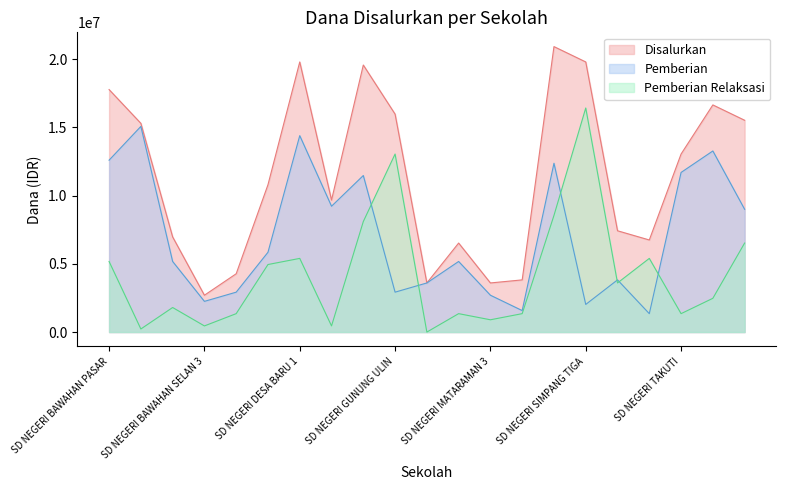

Which label corresponds to the largest value in the chart?

SD NEGERI PEMATANG DANAU 2